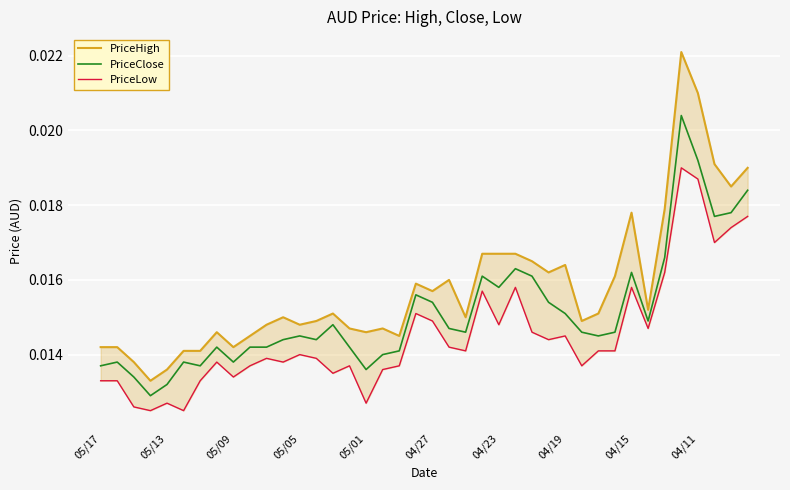

True or false: PriceLow and PriceClose intersect in this chart.

False